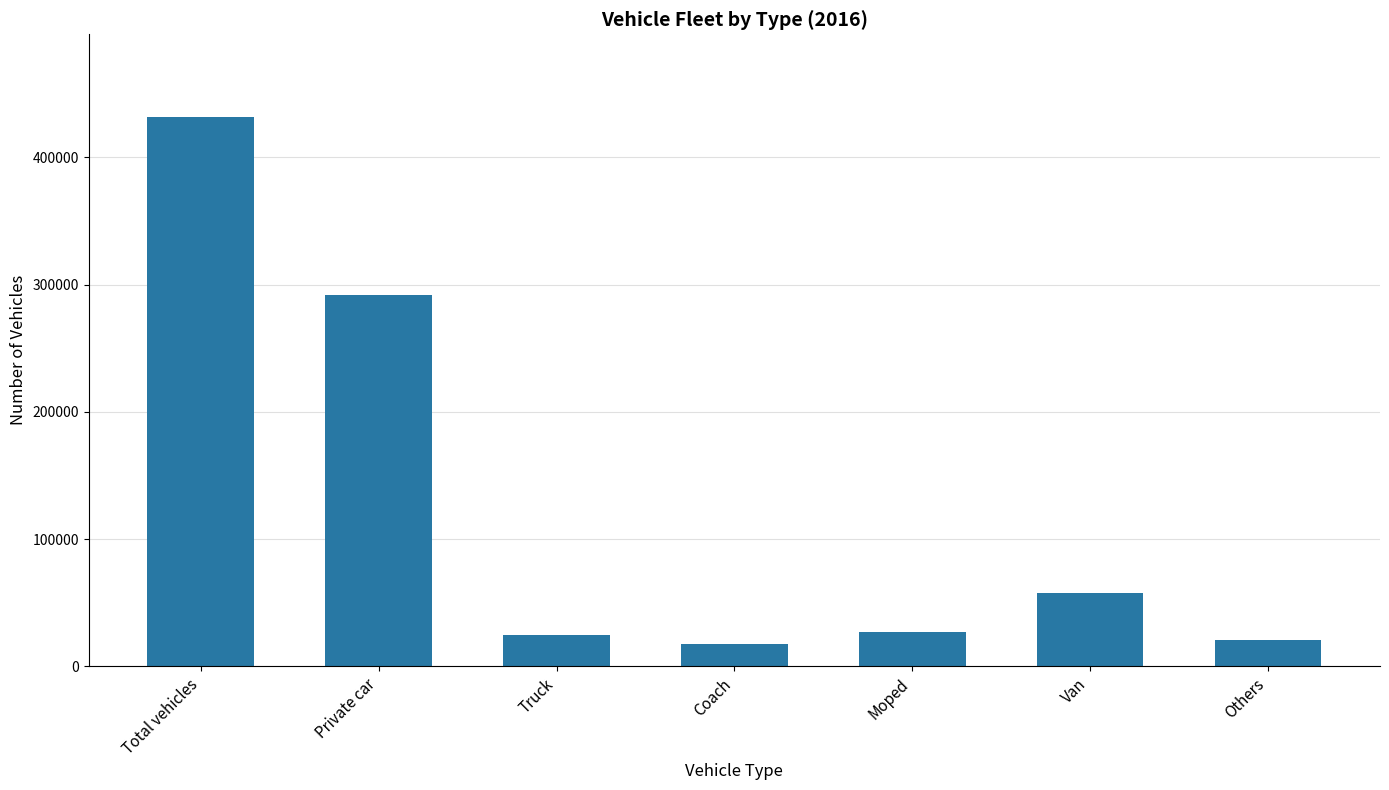

What is the label of the 7th bar from the left?

Others